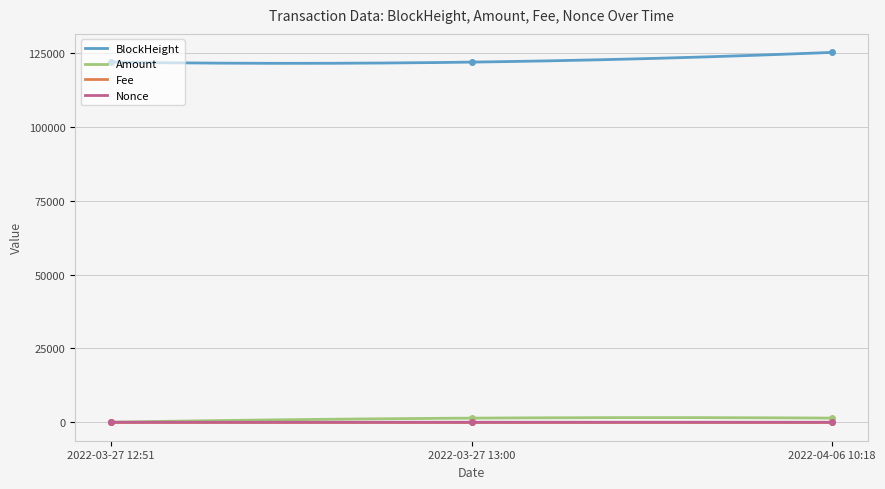

Rank the categories by Fee value from lowest to highest.

2022-03-27 12:51, 2022-03-27 13:00, 2022-04-06 10:18